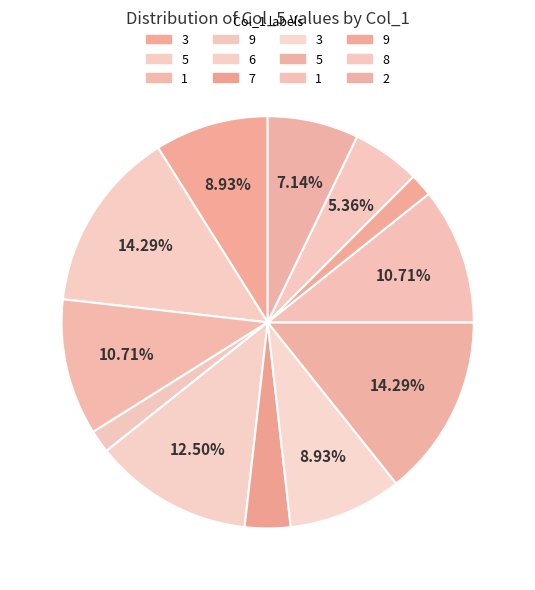

How many slices are in this pie chart?

12